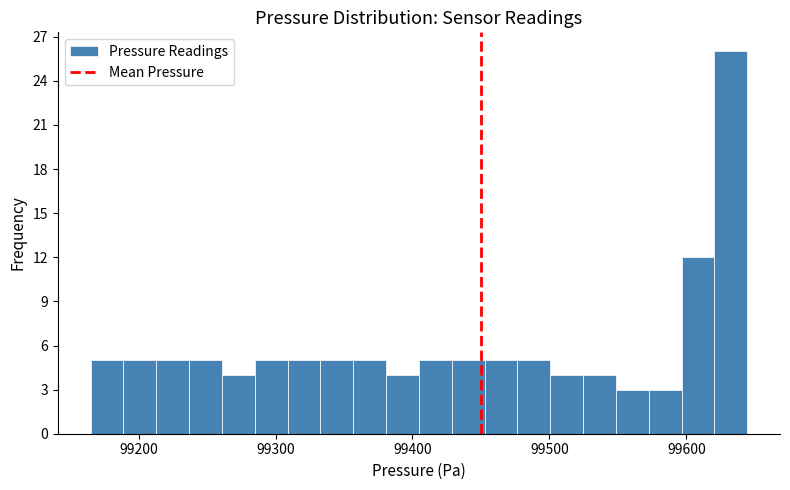

Read against the x-axis, roughly where is the centre of the tallest bar?

99630